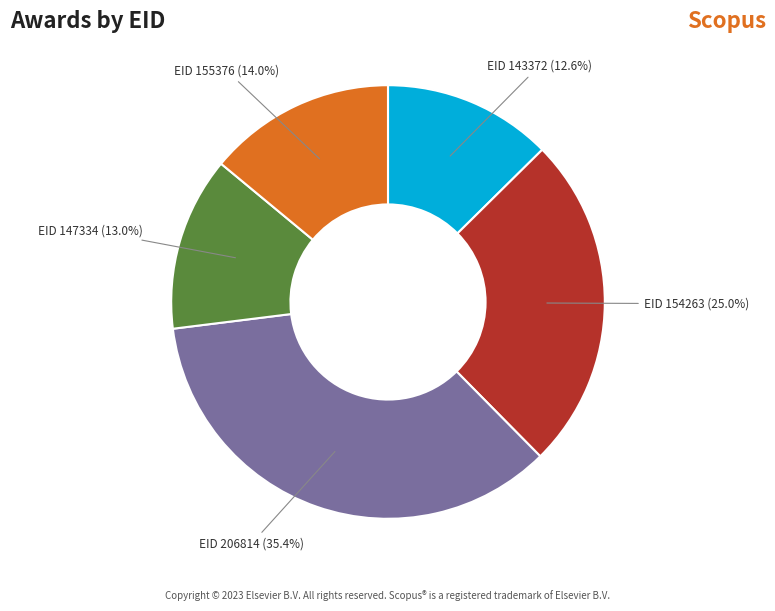

How many segments does this pie chart have?

5